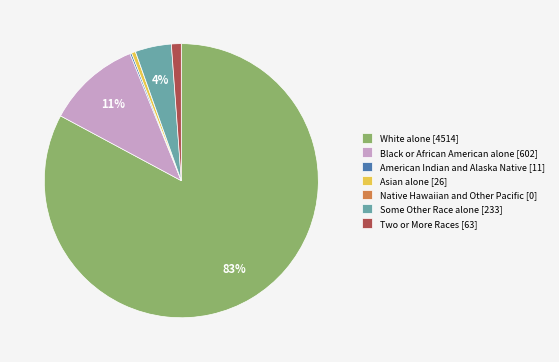

Does any single category account for the majority?

Yes